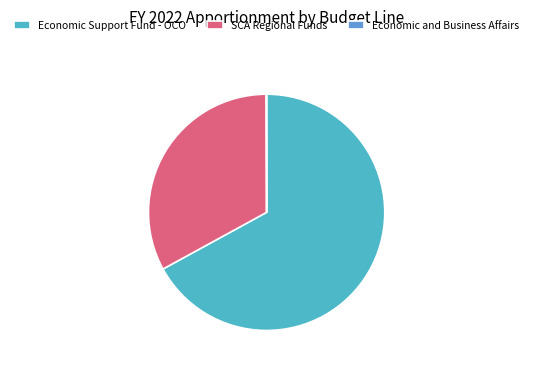

Is the sum of Economic Support Fund - OCO and SCA Regional Funds greater than half?

Yes